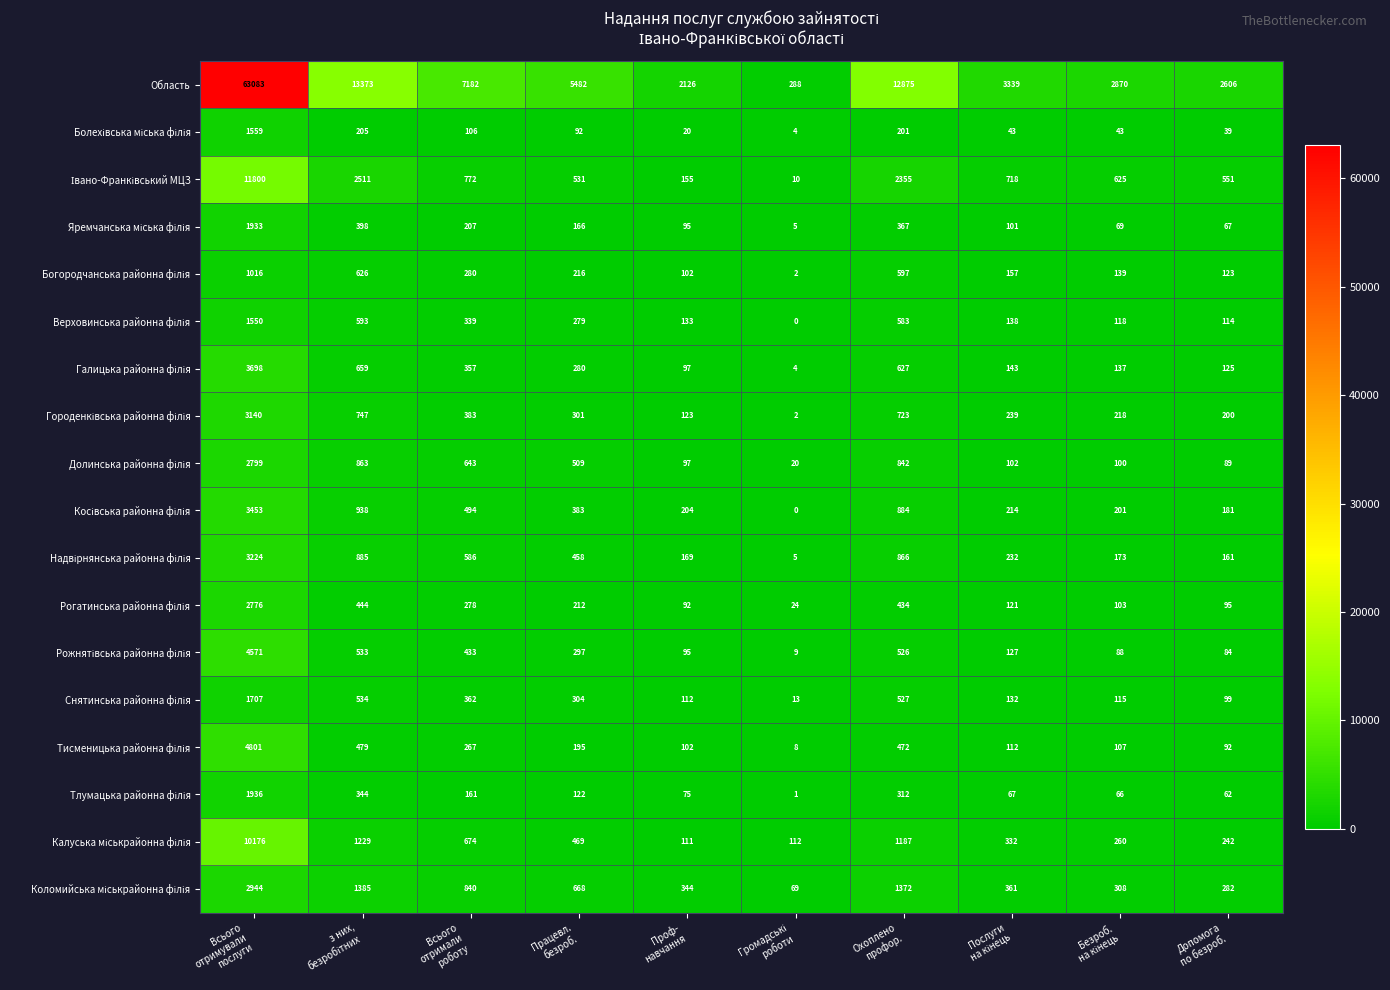

Which series has the largest total across all categories?

Область